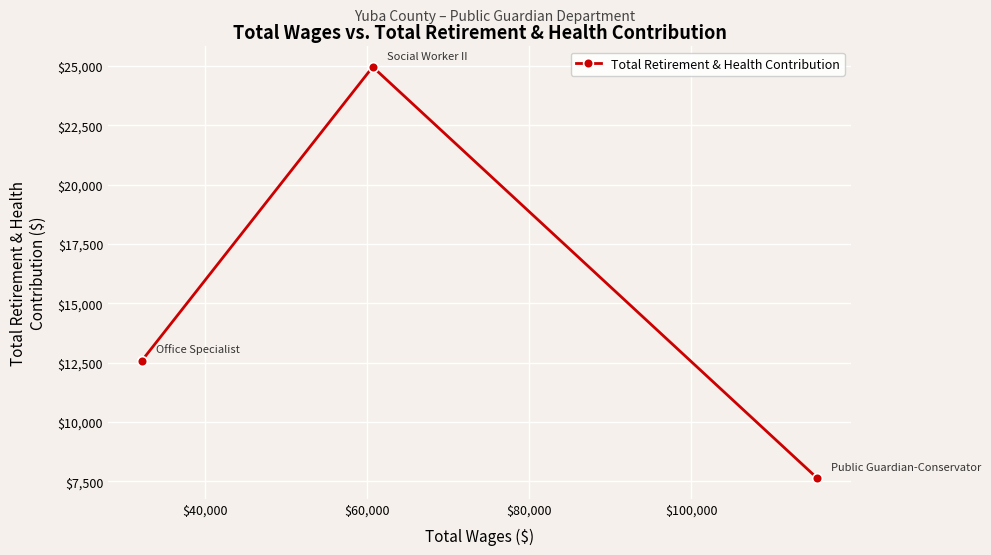

What is the value of the 3rd point from the left?

7634